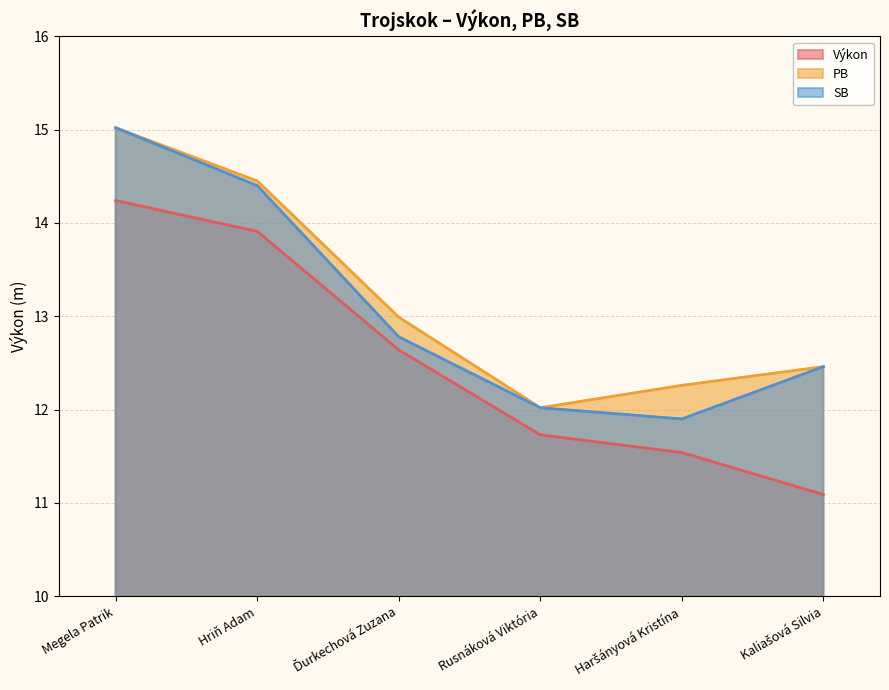

What is the sum of all PB values?

79.2